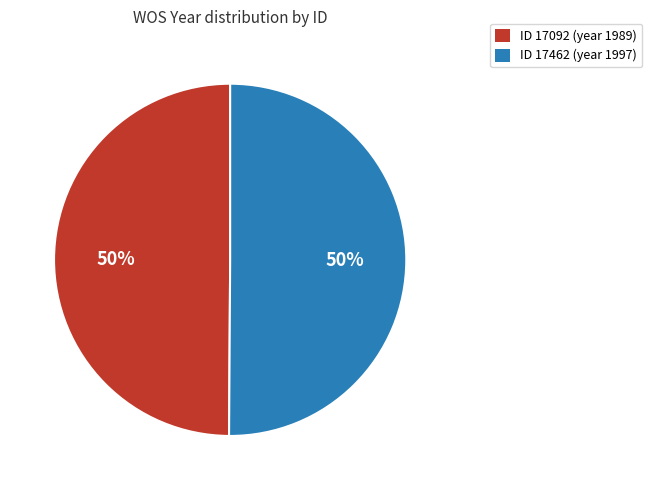

To the nearest percent, what is the average slice percentage?

50%